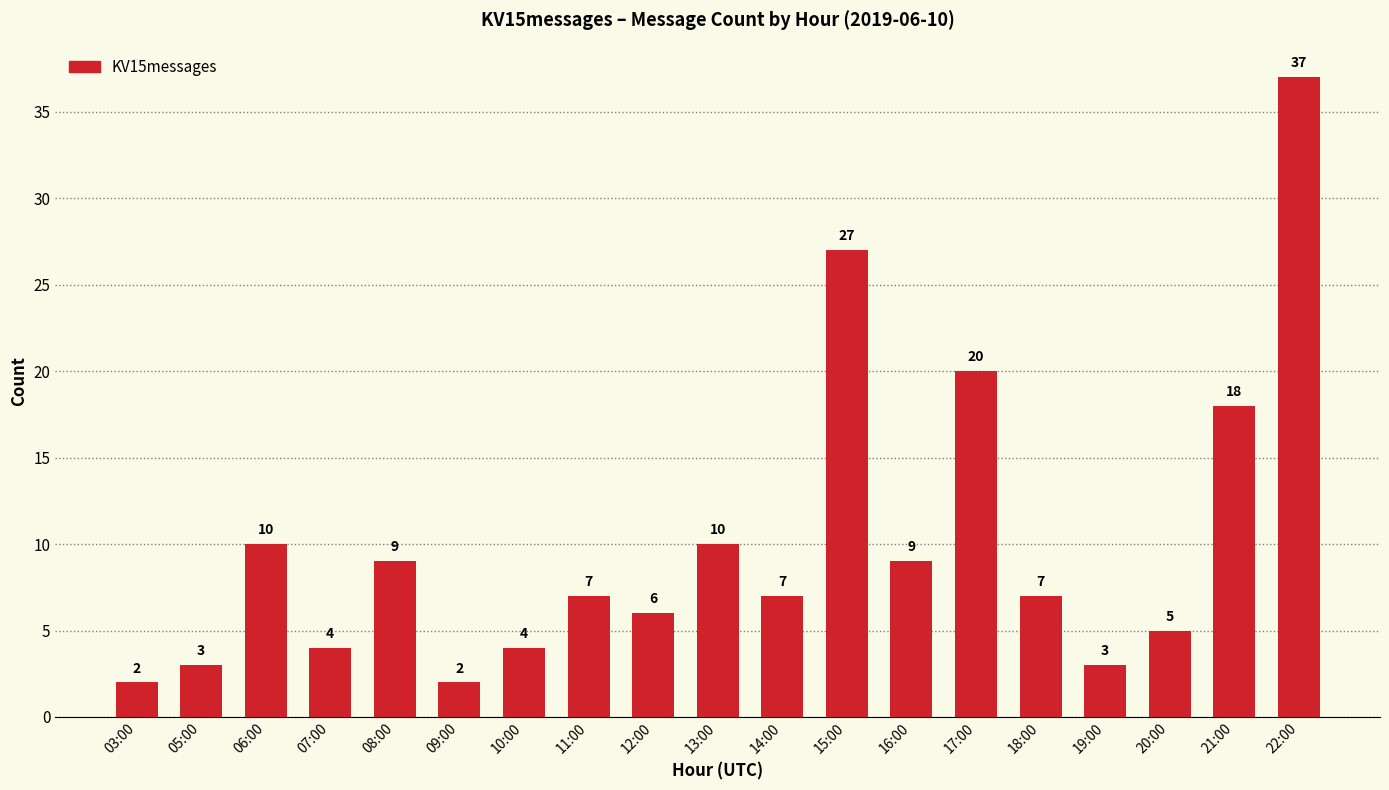

Does the chart contain stacked bars?

No